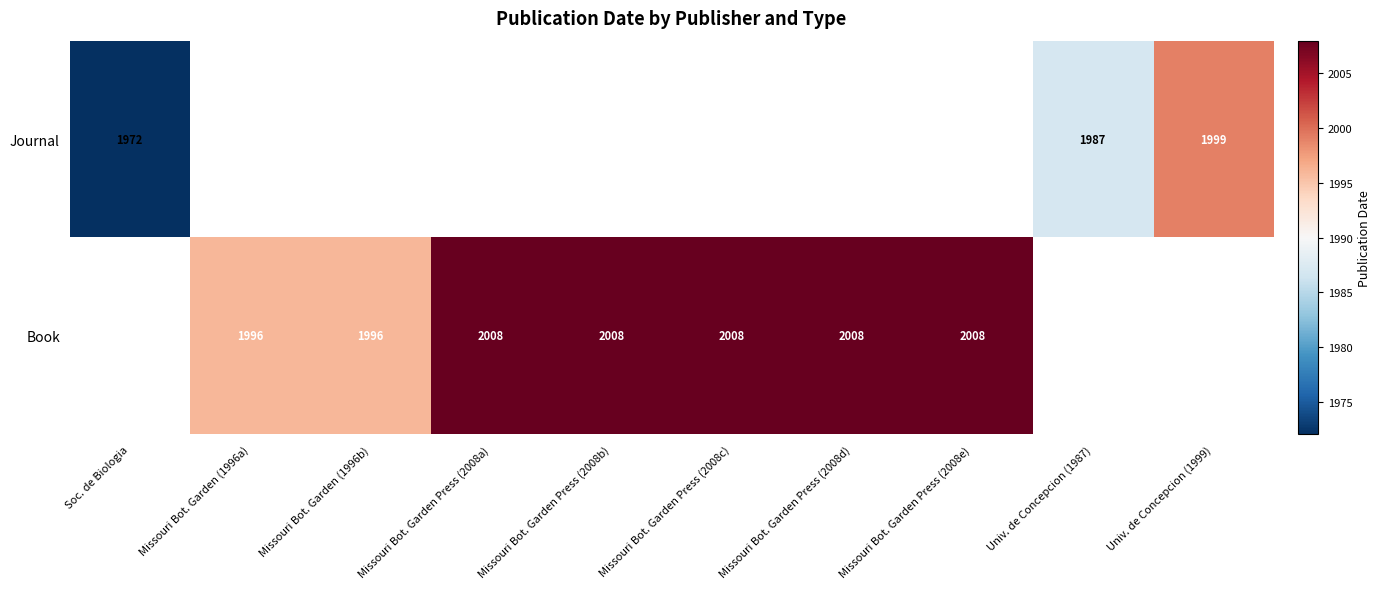

What is the greatest value displayed?

2008.0